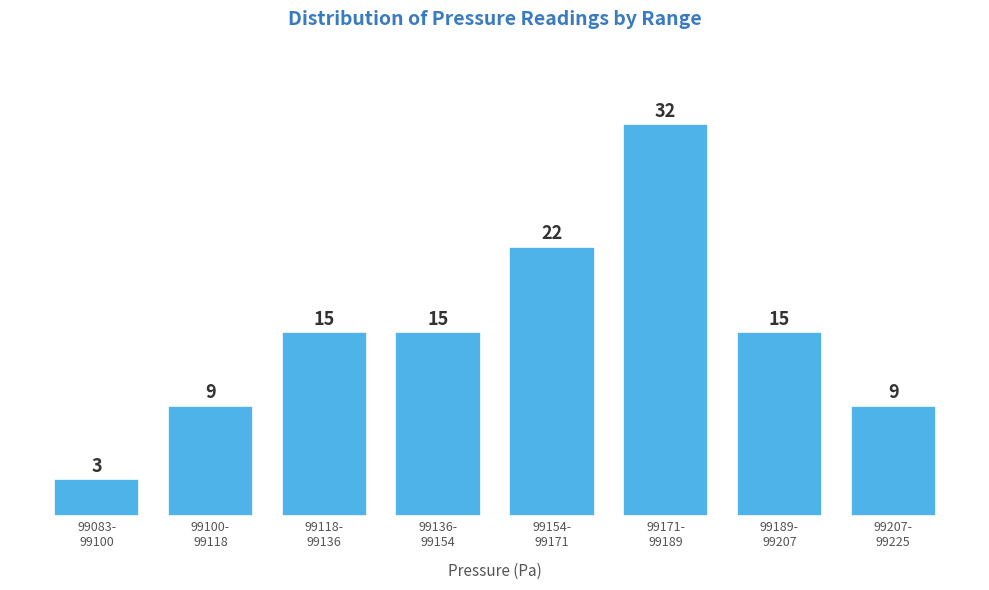

Reading left to right, transcribe all the data shown in this chart.

3	9	15	15	22	32	15	9